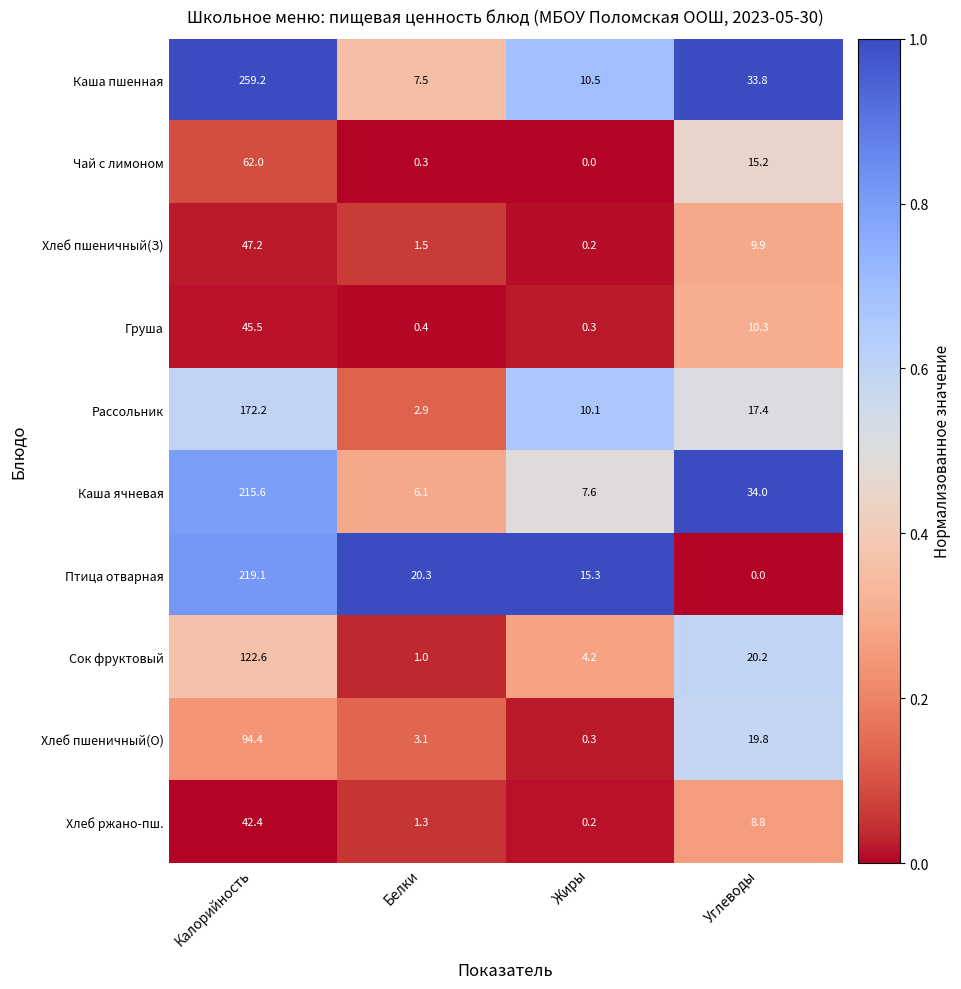

Read the Рассольник value at Жиры.

10.1